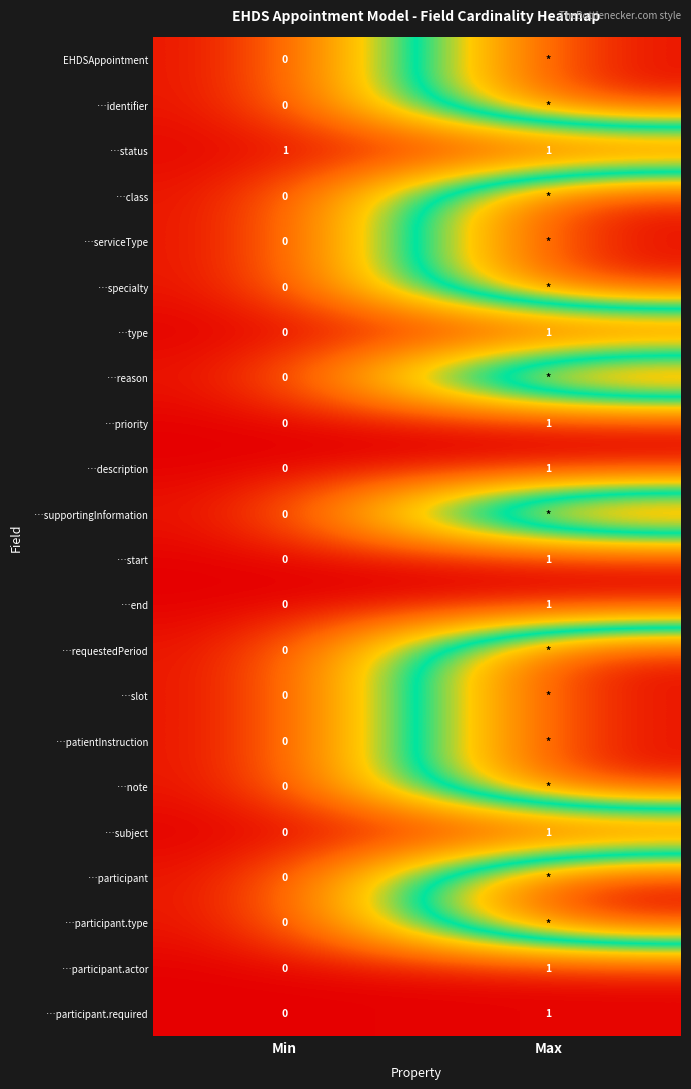

Which has a higher value, Min or Max?

Max